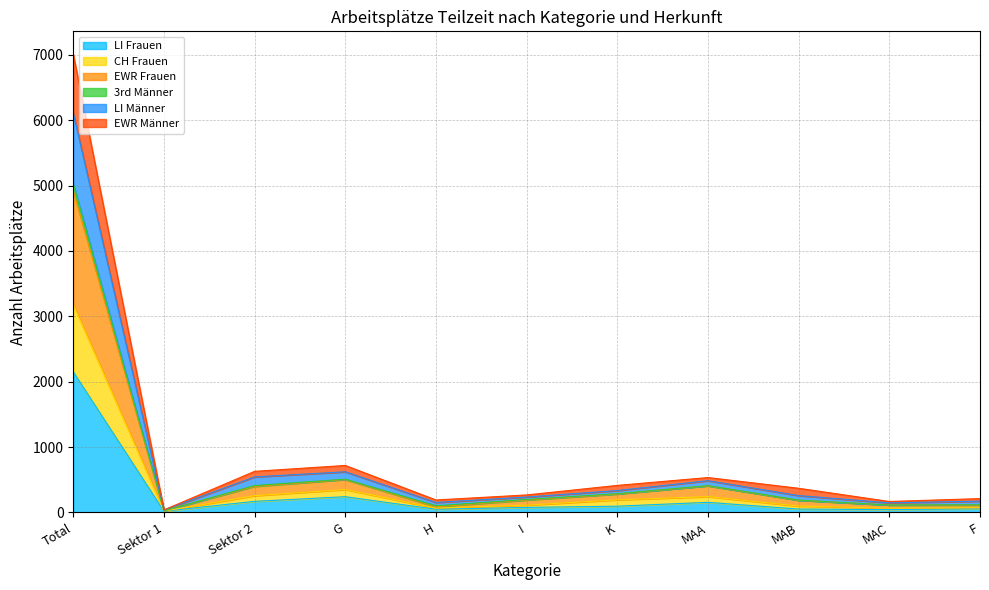

At which label does LI Frauen first exceed 77?

Total